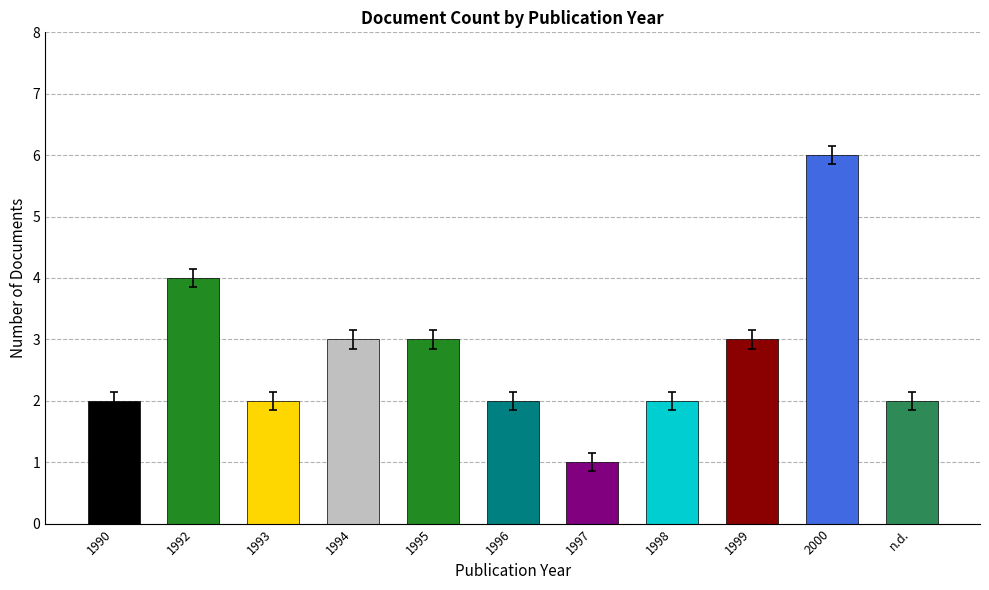

What position from the right is 1993?

9